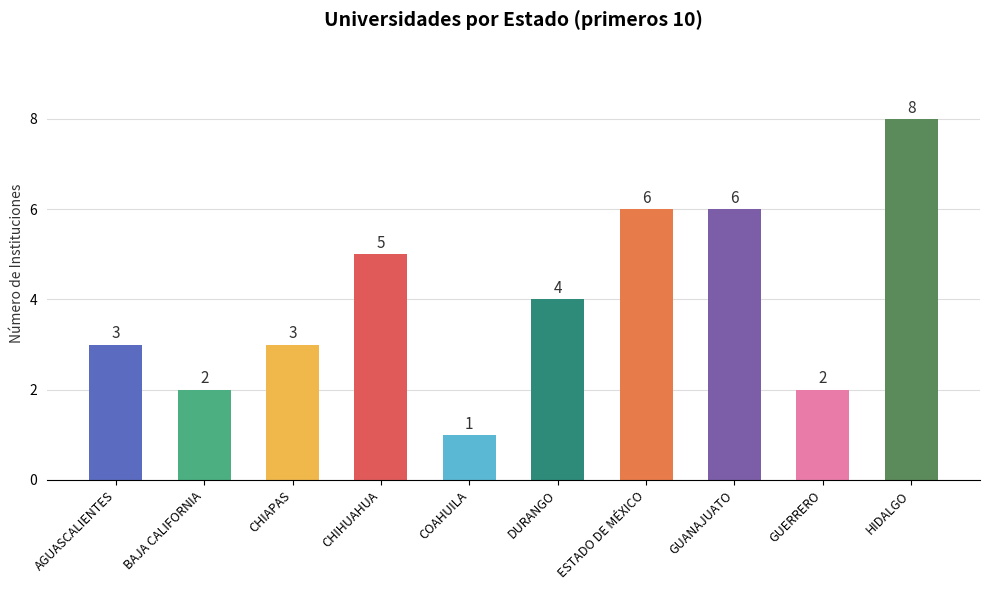

What is the change in value from COAHUILA to GUANAJUATO?

+5